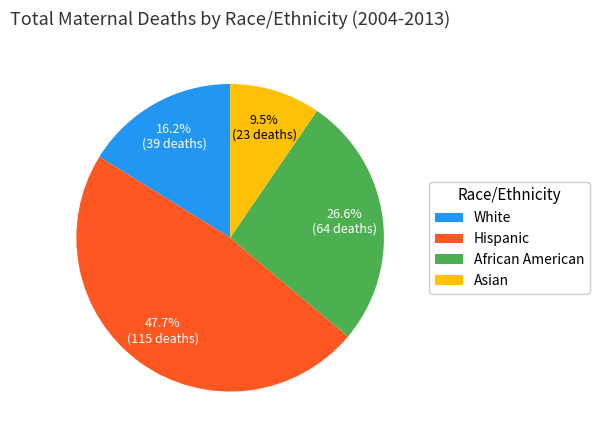

What percentage is NOT represented by Hispanic?

52.3%